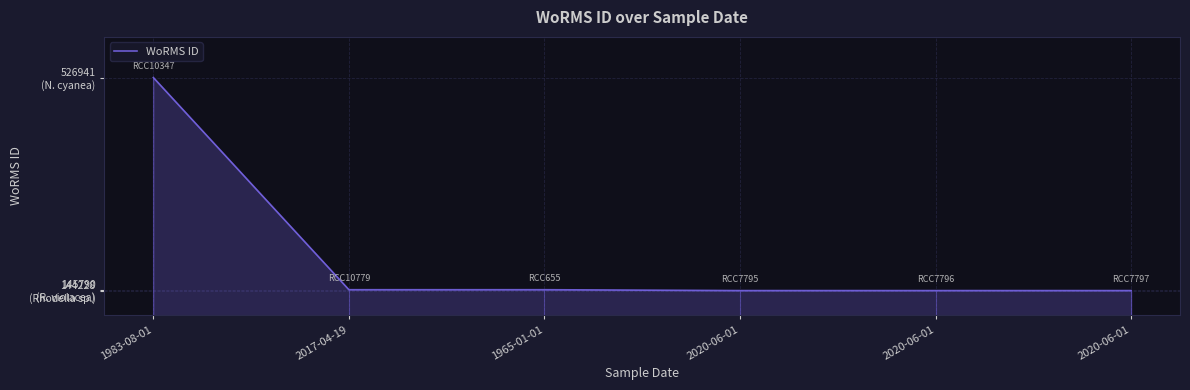

What is the difference between the values at 2020-06-01 and 2017-04-19?

1562